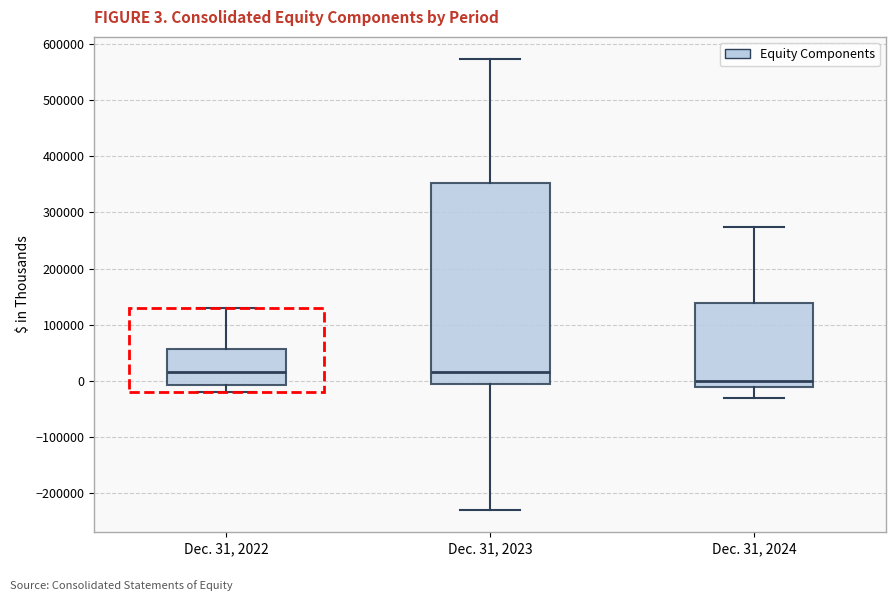

Which box is the tallest, from its lower edge to its upper edge?

Dec. 31, 2023